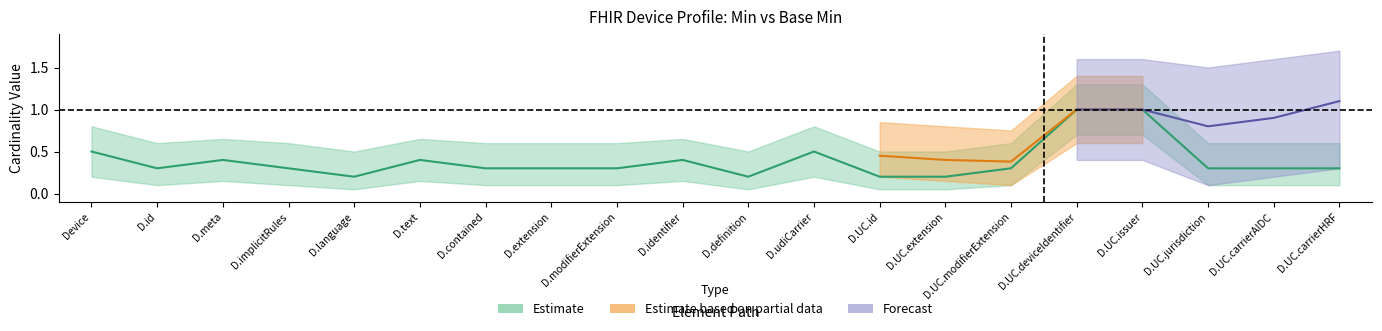

True or false: Base Min has more than 1 interior local peaks.

False